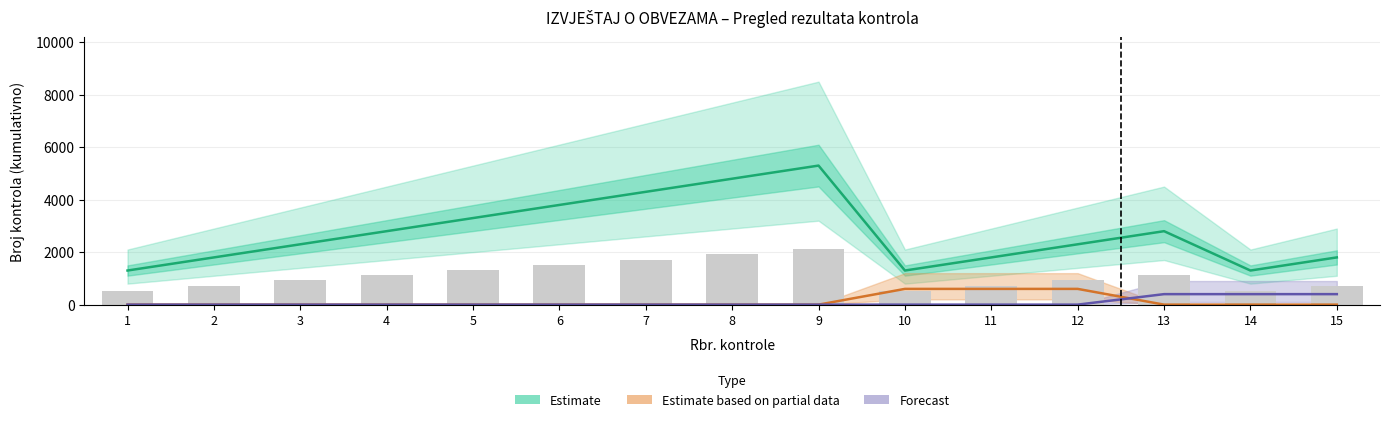

True or false: Estimate has a value of 5300 at 9.

True